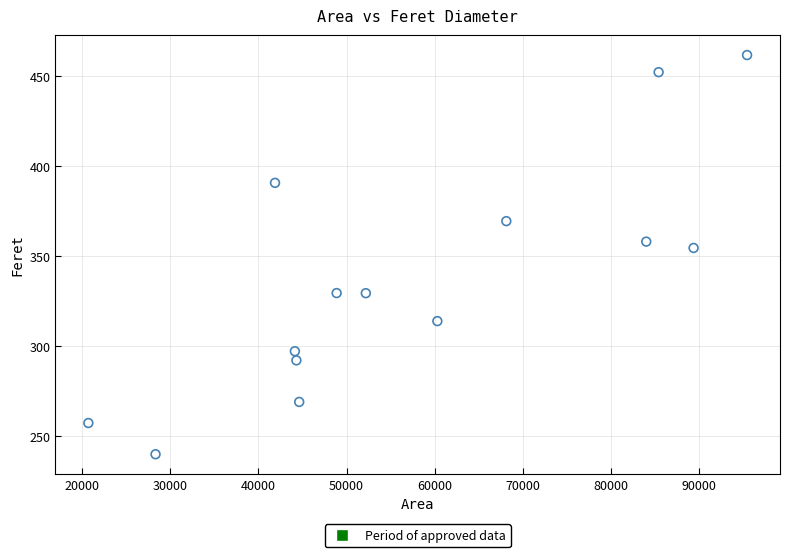

What is the range of Y values (max minus min)?

221.8